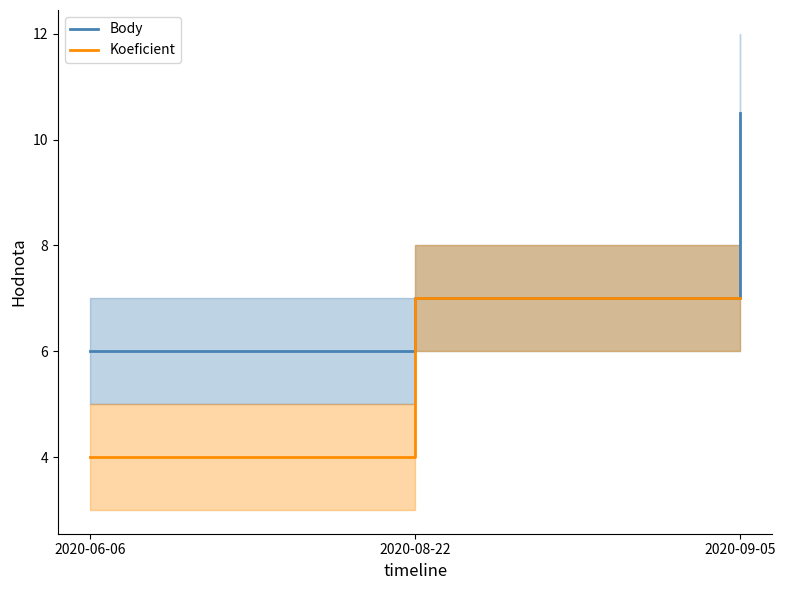

What is the difference between the Koeficient values at 2020-06-06 and 2020-08-22?

3.0